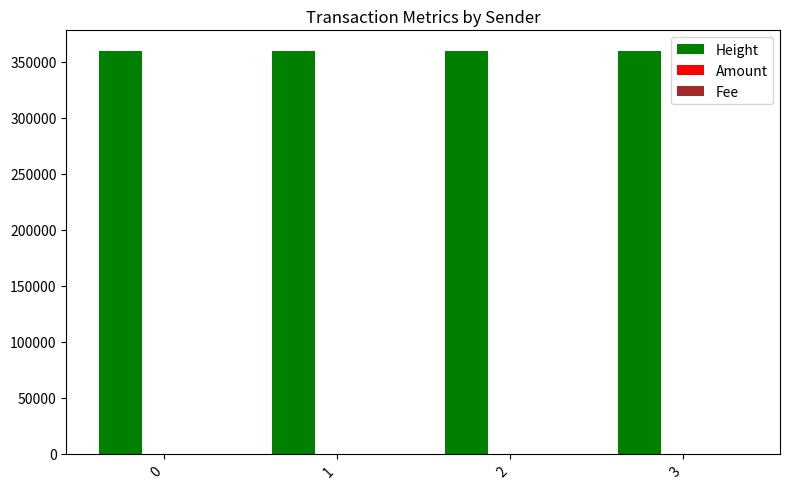

What is the greatest value displayed?

360221